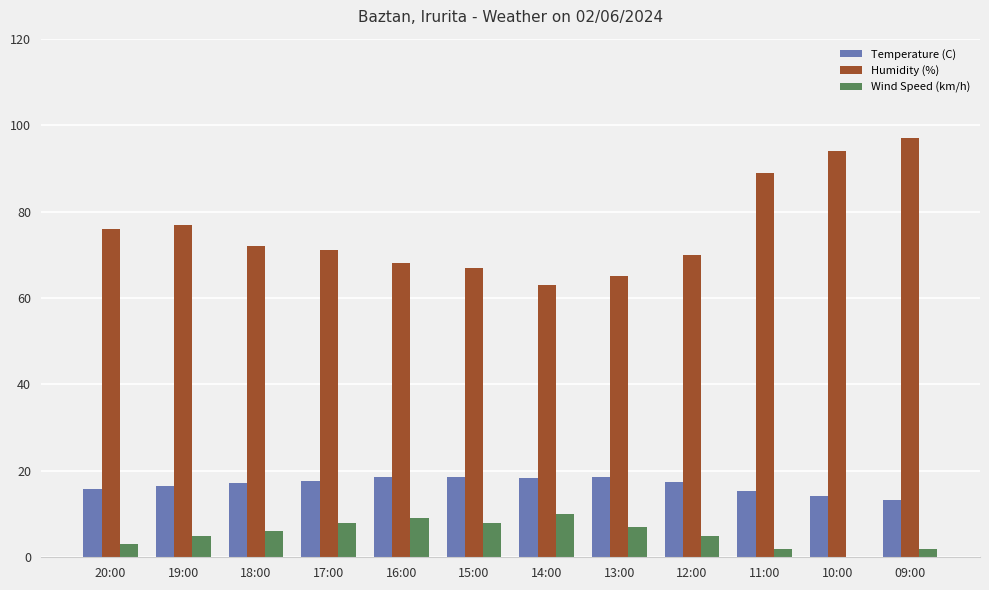

Which series has the widest spread of values?

Humidity (%)